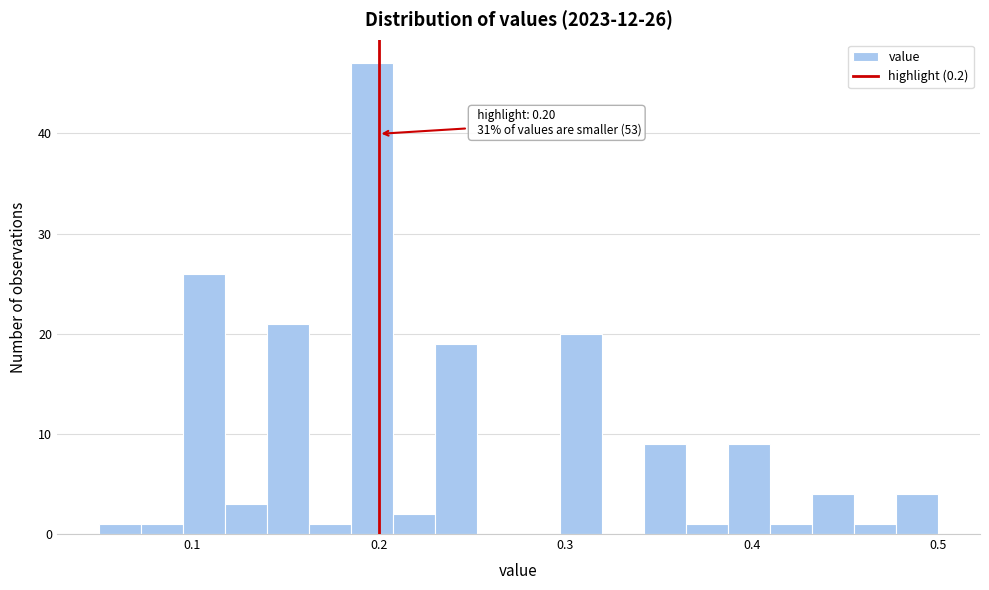

Around what value on the x-axis is the tallest bar? Give the approximate position of its centre, as read against the axis.

0.20